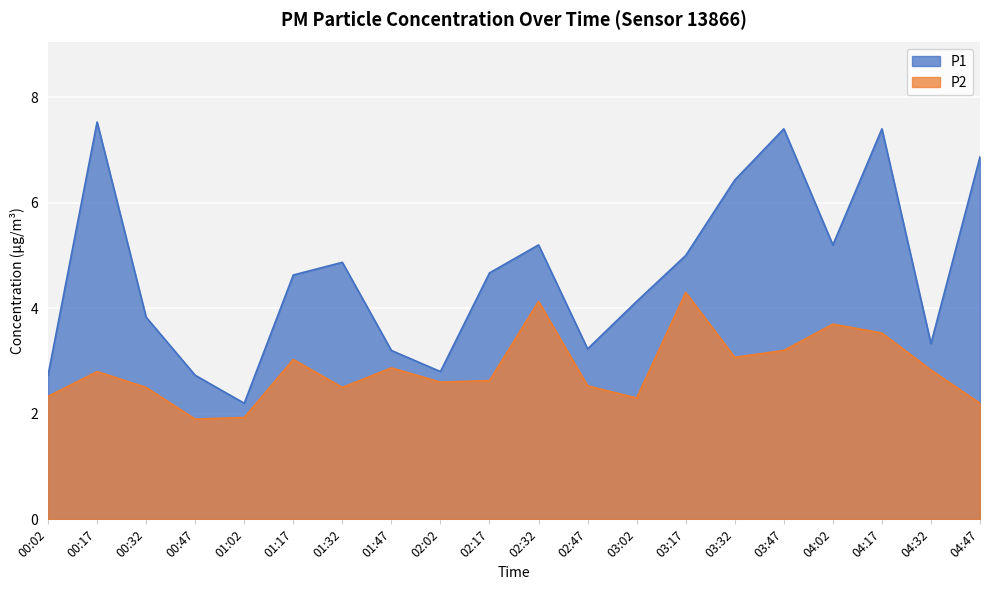

At which label does P1 first exceed 4?

00:17